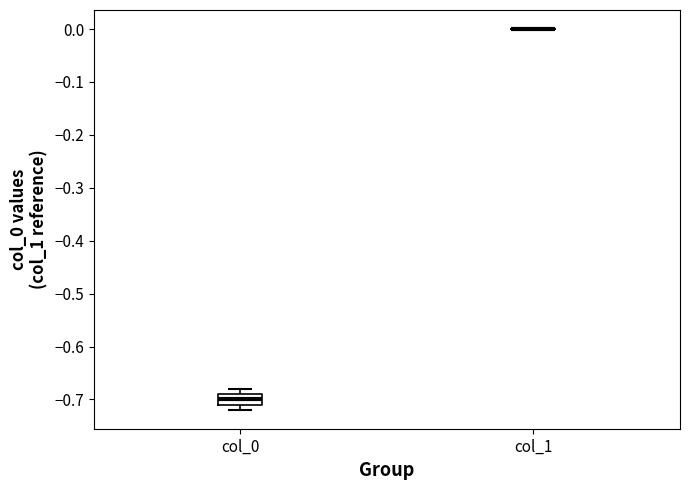

Reading left to right, transcribe this box plot: for each box, give where its median line is, the range the box spans, and where its two whiskers end, as read against the y-axis. The values are not printed on the chart, so give them approximately, as read against the axis.

col_0: median -0.70, box -0.71 to -0.69, whiskers -0.72 to -0.68
col_1: box collapsed to a line at 0.00, whiskers 0.00 to 0.00